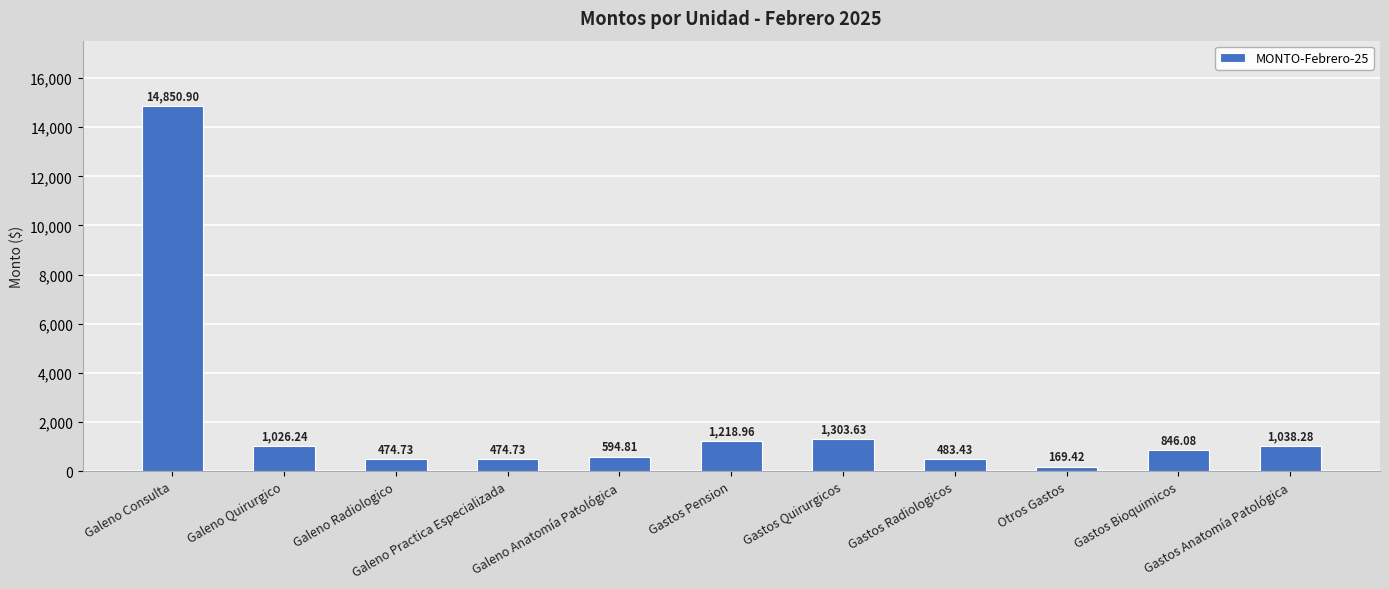

What is the difference between the maximum and second lowest values?

14376.2